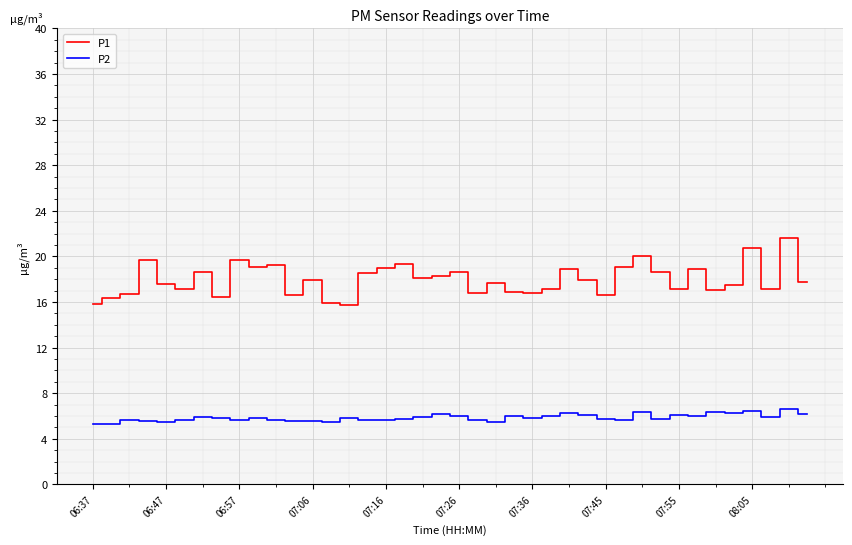

What is the highest value of the P2 series?

6.6